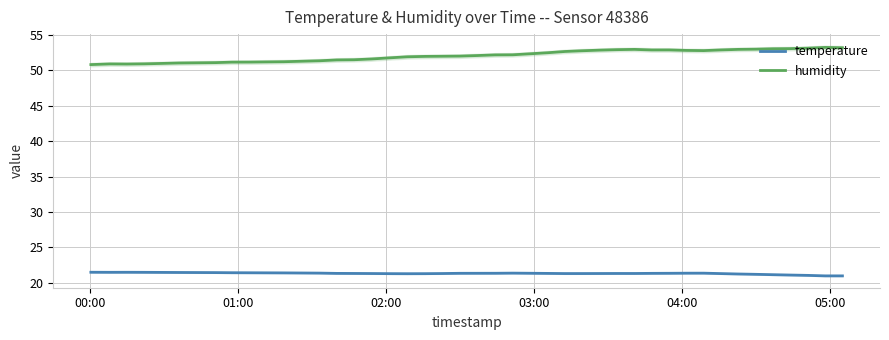

True or false: humidity and temperature intersect in this chart.

False